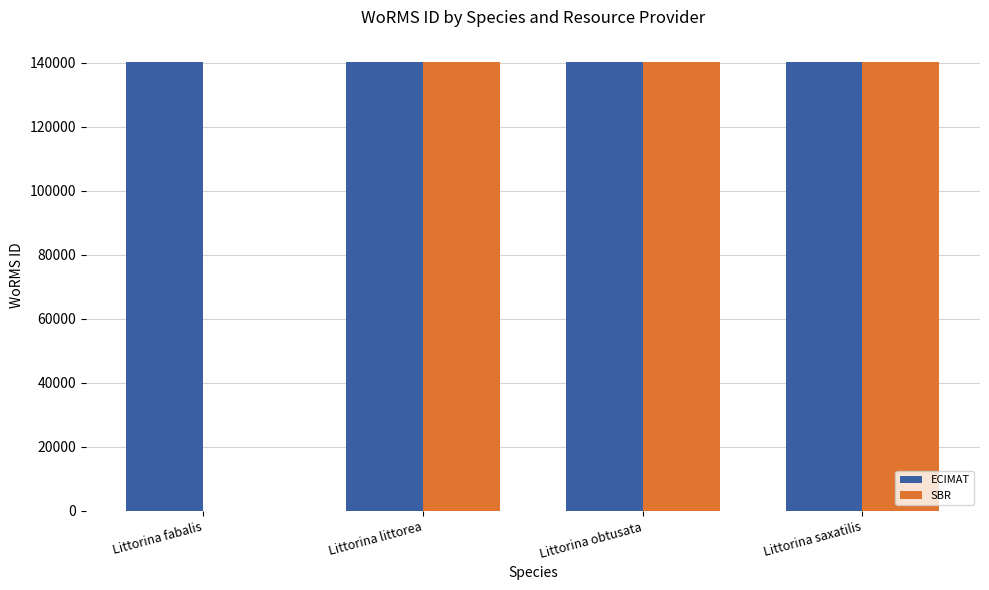

What is the total value across all series at Littorina saxatilis?

280528